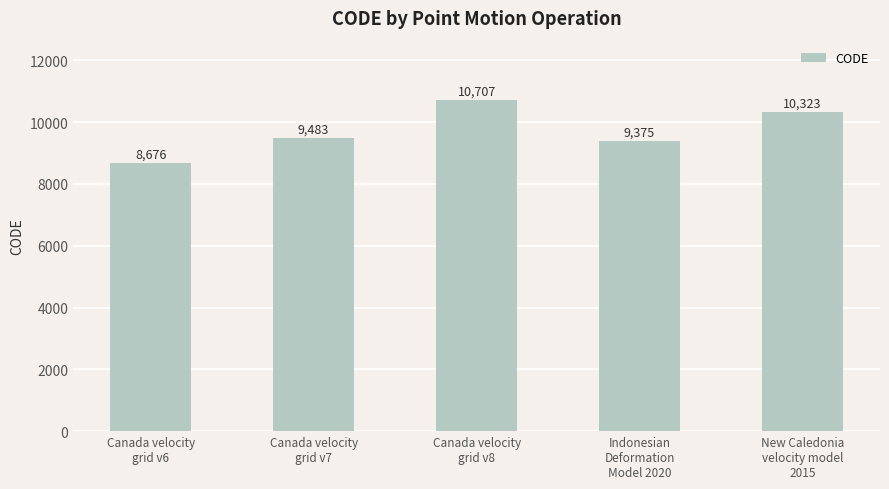

What is the difference between the maximum and minimum values?

2031